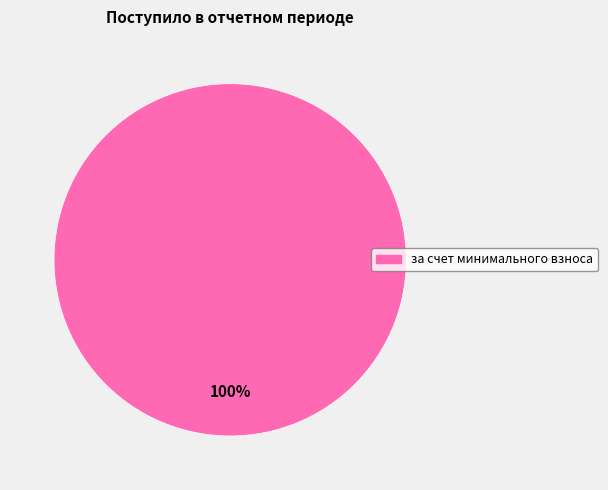

Is there a majority slice in this chart?

Yes